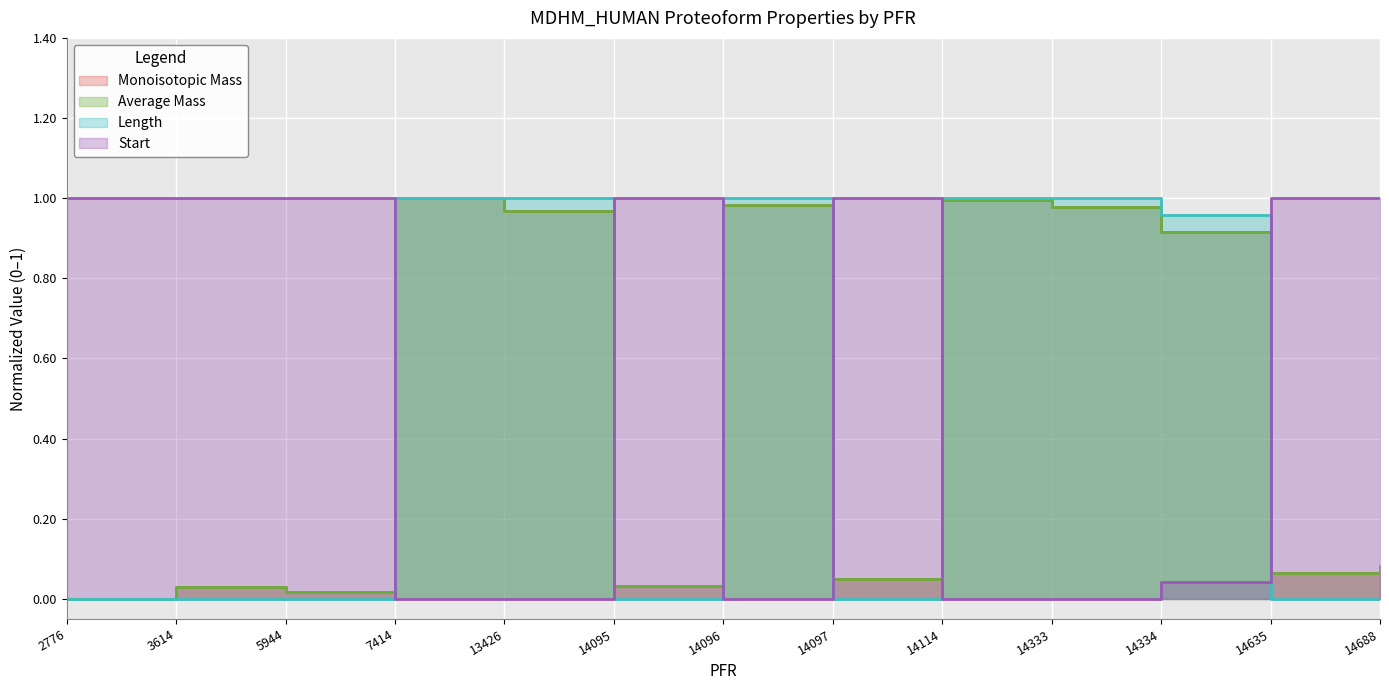

True or false: Monoisotopic Mass and Start cross at least once.

True